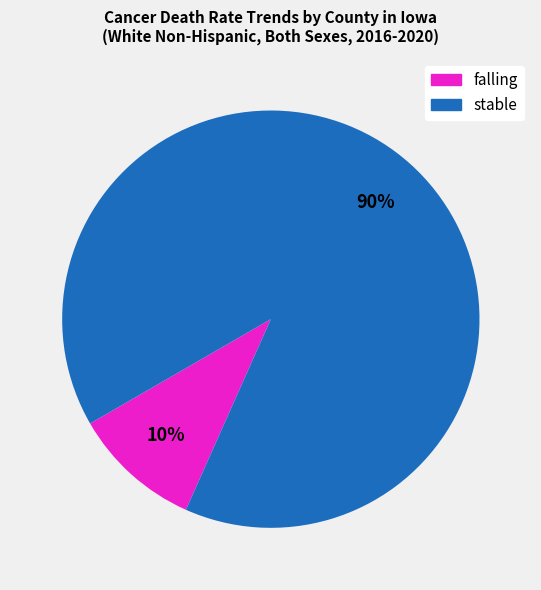

To the nearest percent, what portion does stable represent?

90%